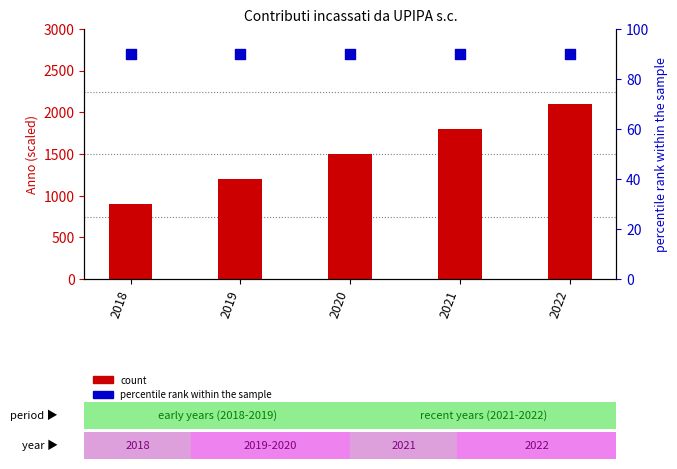

Which series contains the lowest Y value?

percentile rank within the sample